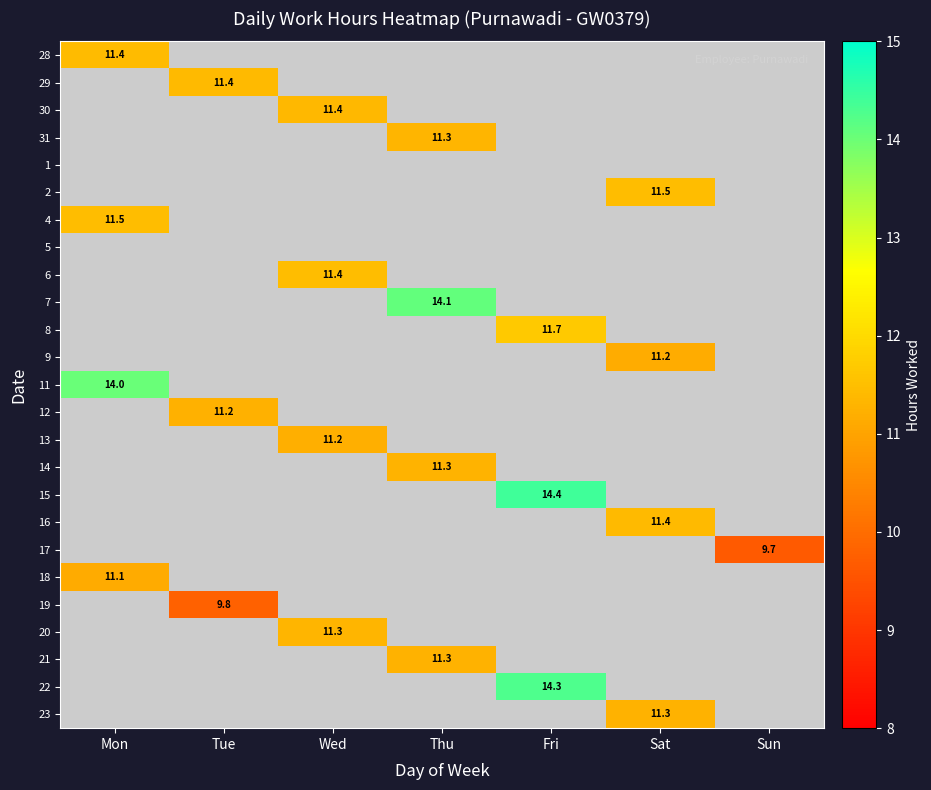

At which category is the sum across all series the highest?

Mon